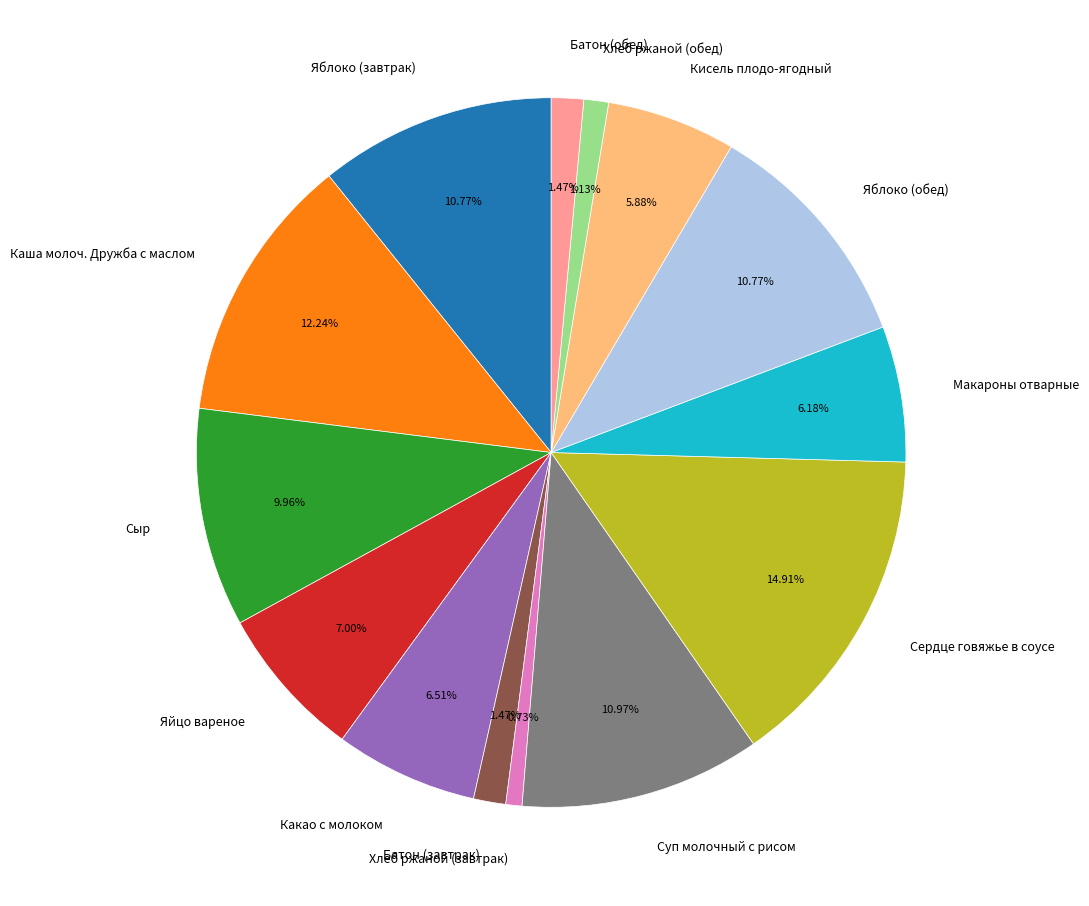

Is there a majority slice in this chart?

No